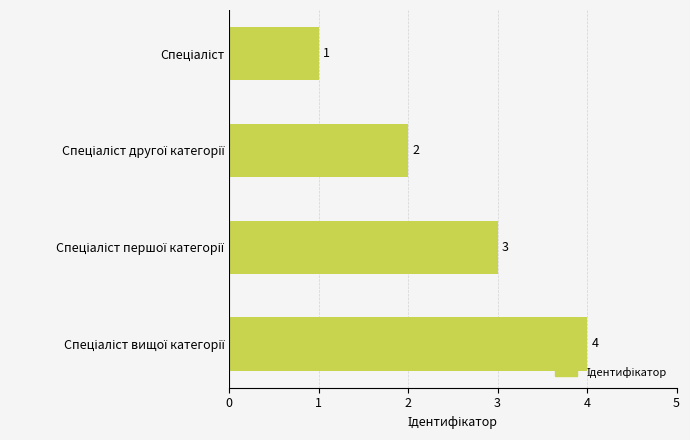

Are the bars horizontal?

Yes